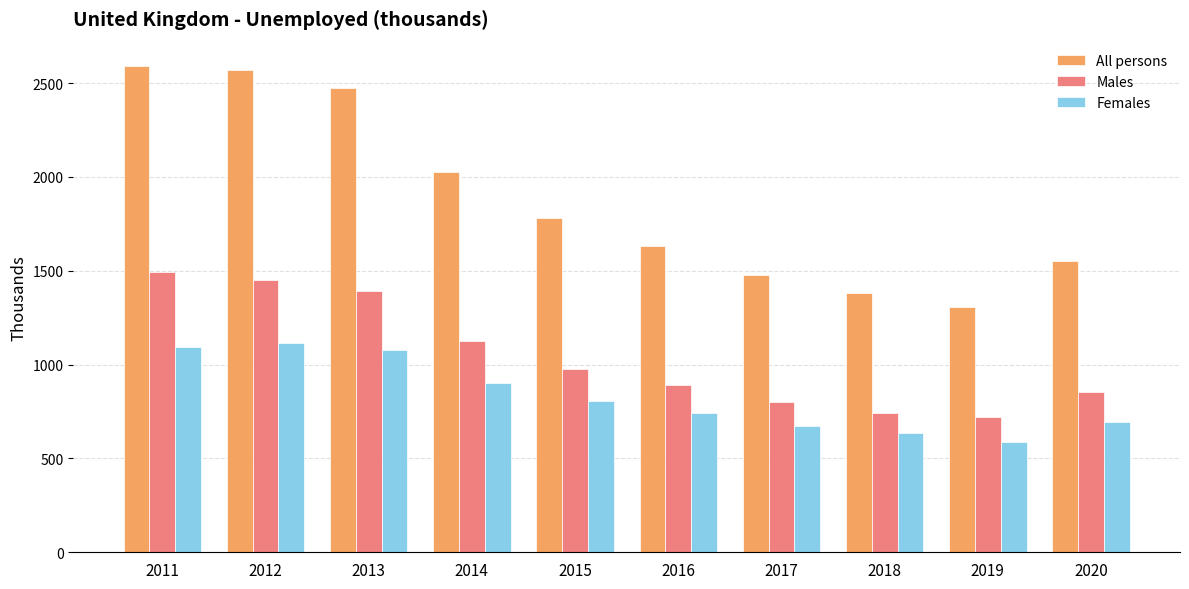

Which category has the highest value in the All persons series?

2011